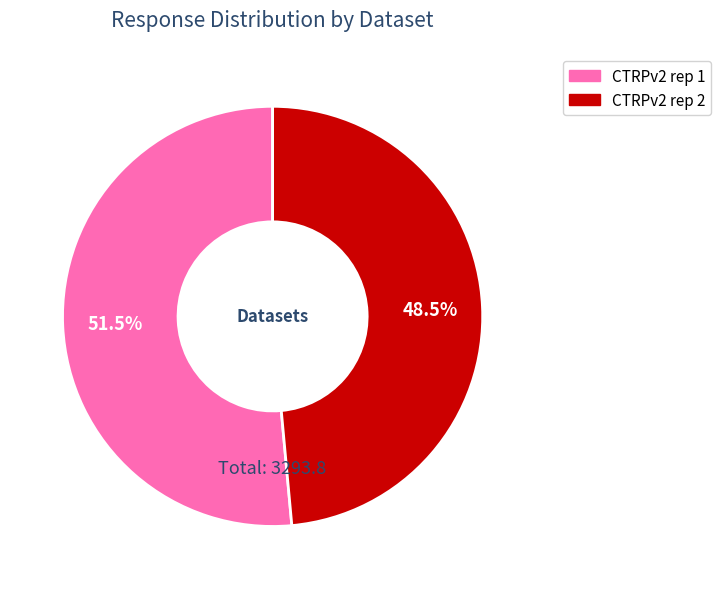

What percentage do CTRPv2 rep 1 and CTRPv2 rep 2 together represent?

100.0%